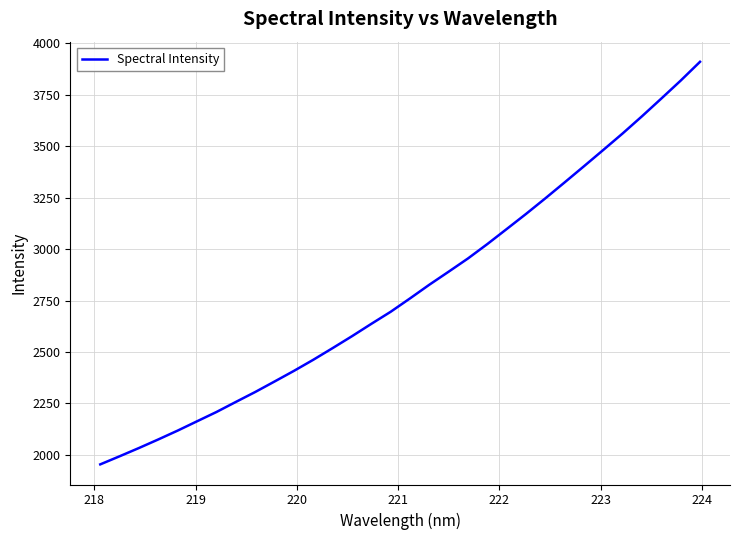

What is the maximum value shown in the chart?

3910.4